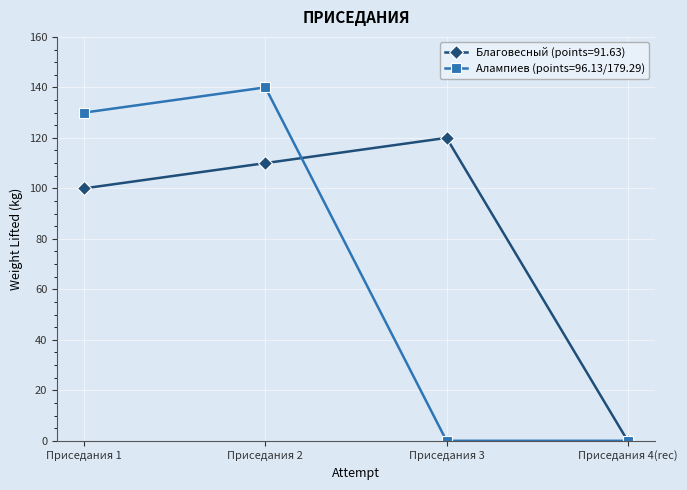

What is the difference between the maximum and minimum values in the Благовесный (points=91.63) series?

120